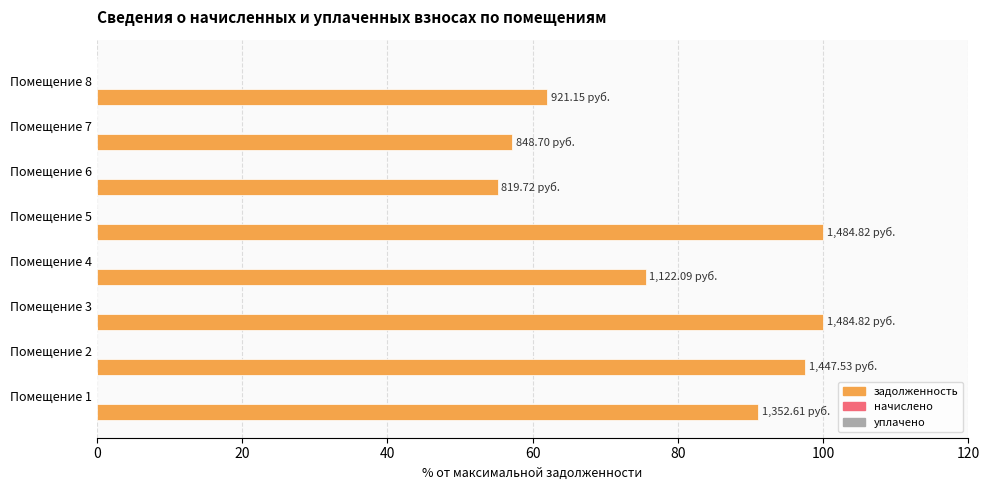

What is the sum of all values?

638.6